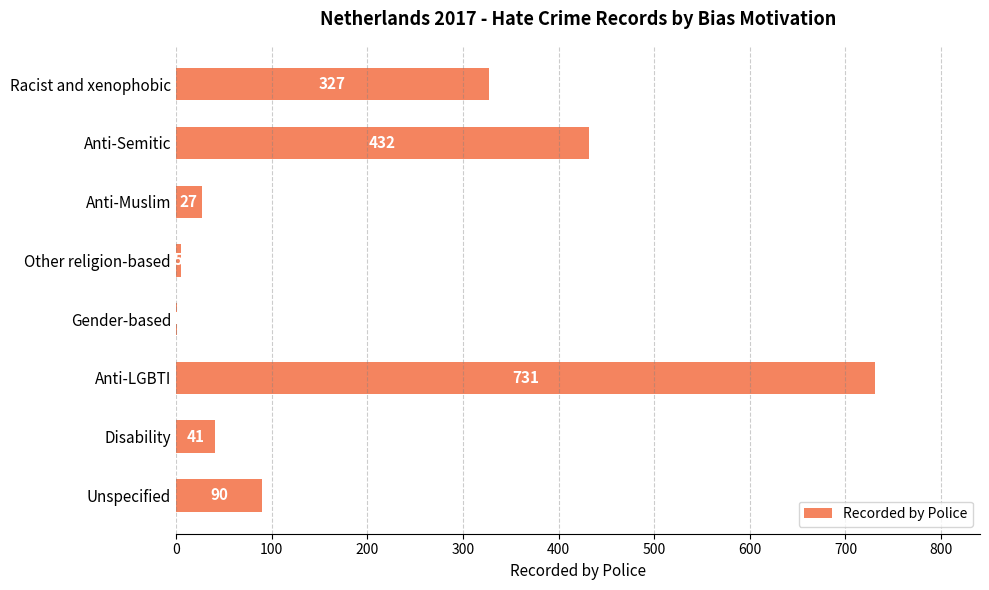

Which has a higher value, Anti-Muslim or Racist and xenophobic?

Racist and xenophobic